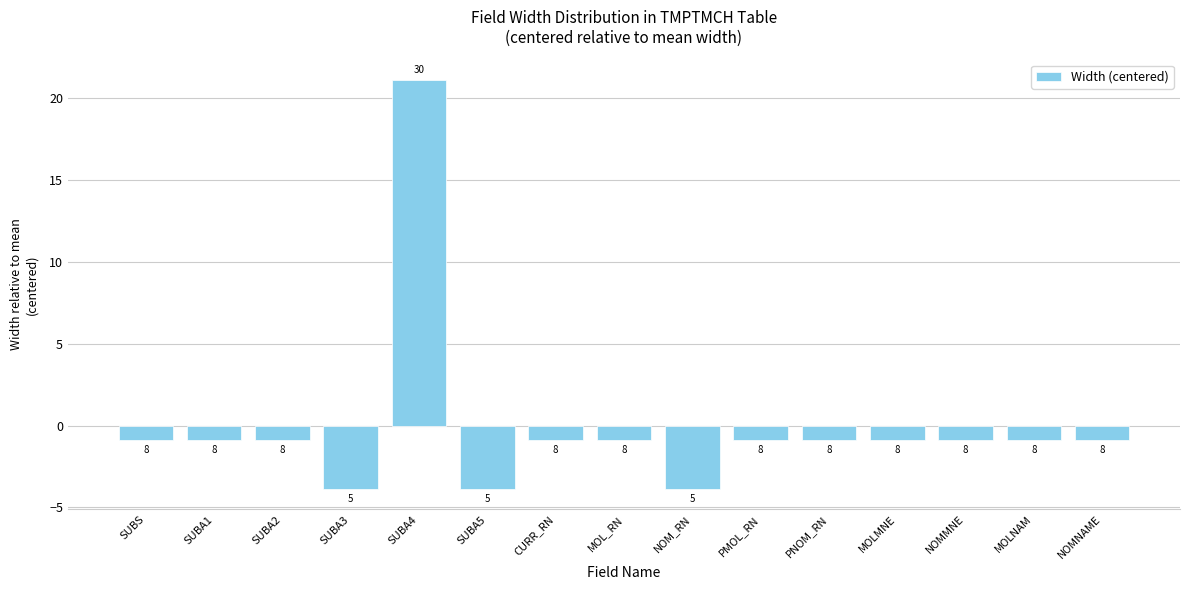

Reading left to right, what are all the values shown in this chart?

SUBS=-0.9	SUBA1=-0.9	SUBA2=-0.9	SUBA3=-3.9	SUBA4=21.1	SUBA5=-3.9	CURR_RN=-0.9	MOL_RN=-0.9	NOM_RN=-3.9	PMOL_RN=-0.9	PNOM_RN=-0.9	MOLMNE=-0.9	NOMMNE=-0.9	MOLNAM=-0.9	NOMNAME=-0.9